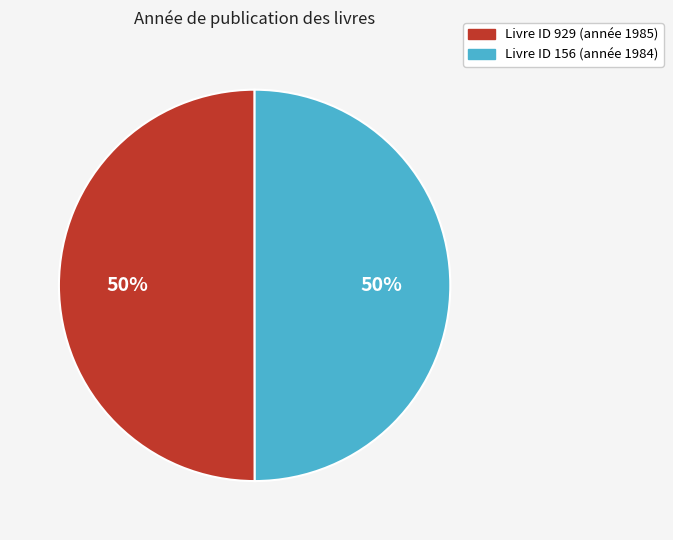

To the nearest percent, what is the average slice percentage?

50%